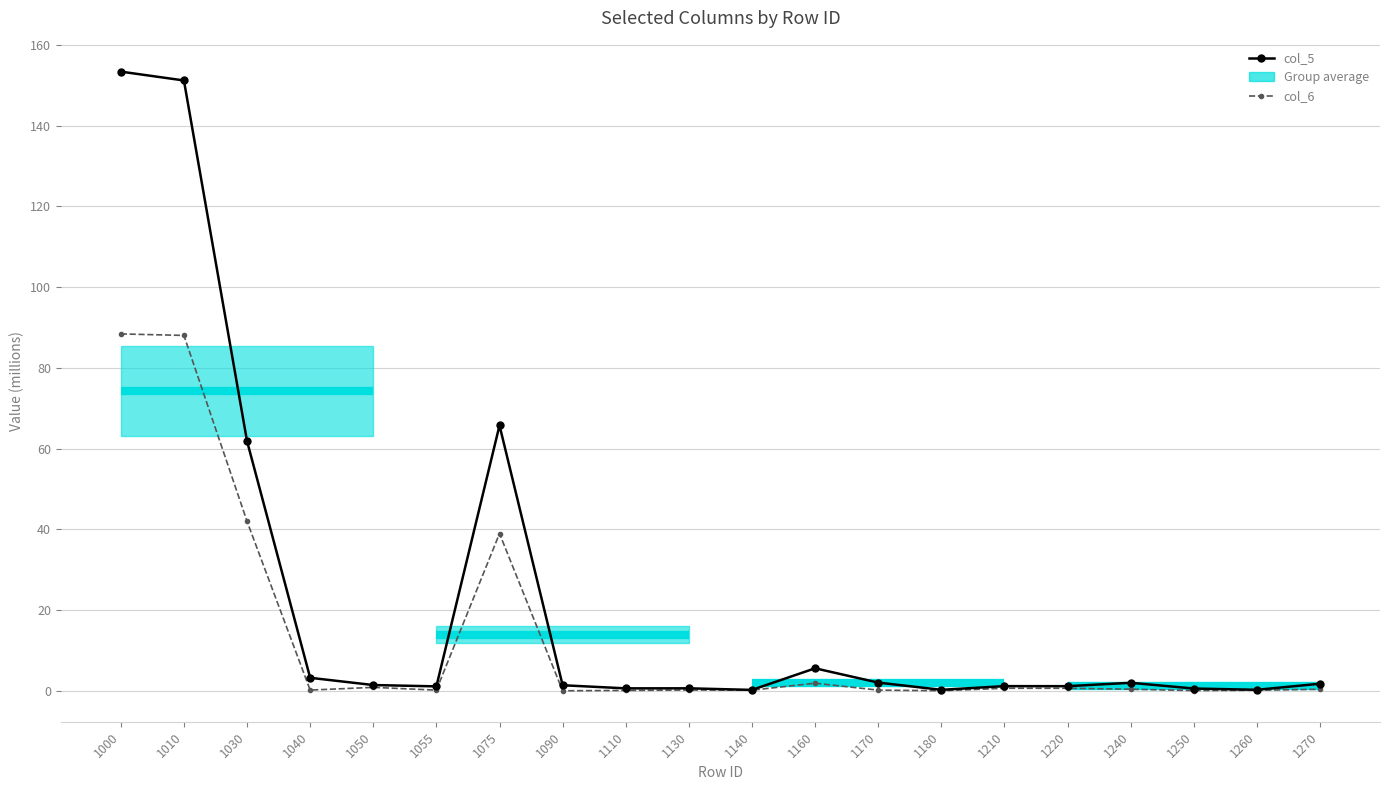

Which category has the highest value in the col_6 series?

1000